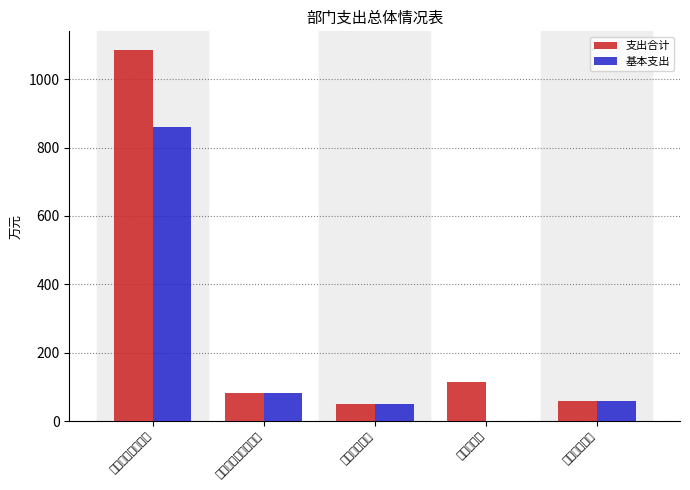

Is it true that 支出合计 equals 86.7 at 住房保障支出?

False